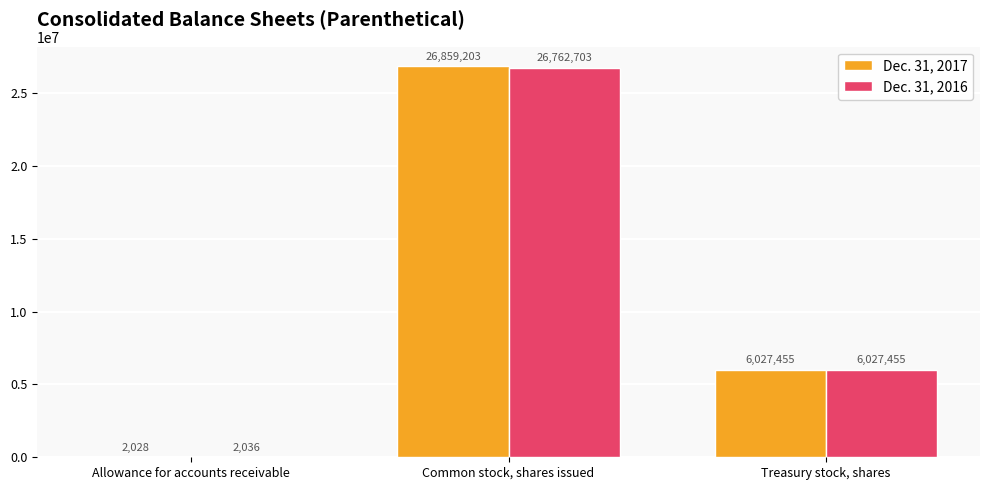

What is the maximum value shown in the chart?

26859203